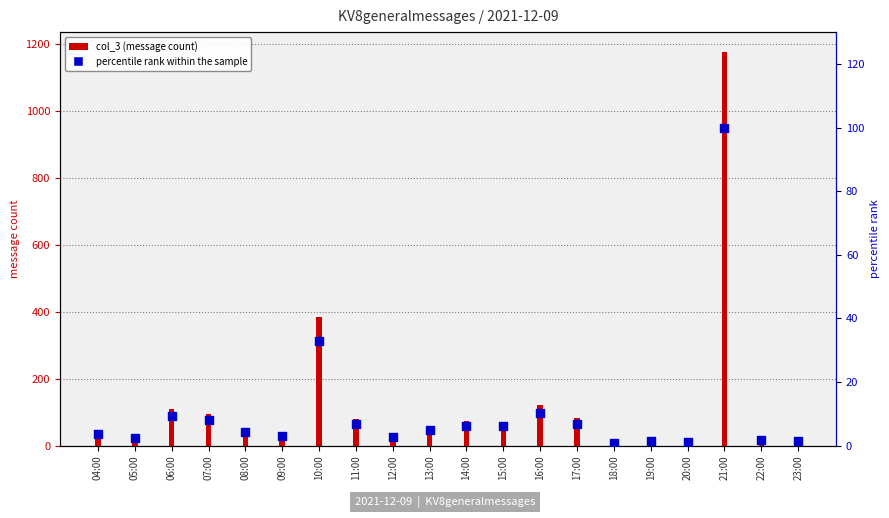

Approximately how many times larger is the value at 14:00 compared to 07:00?

0.8